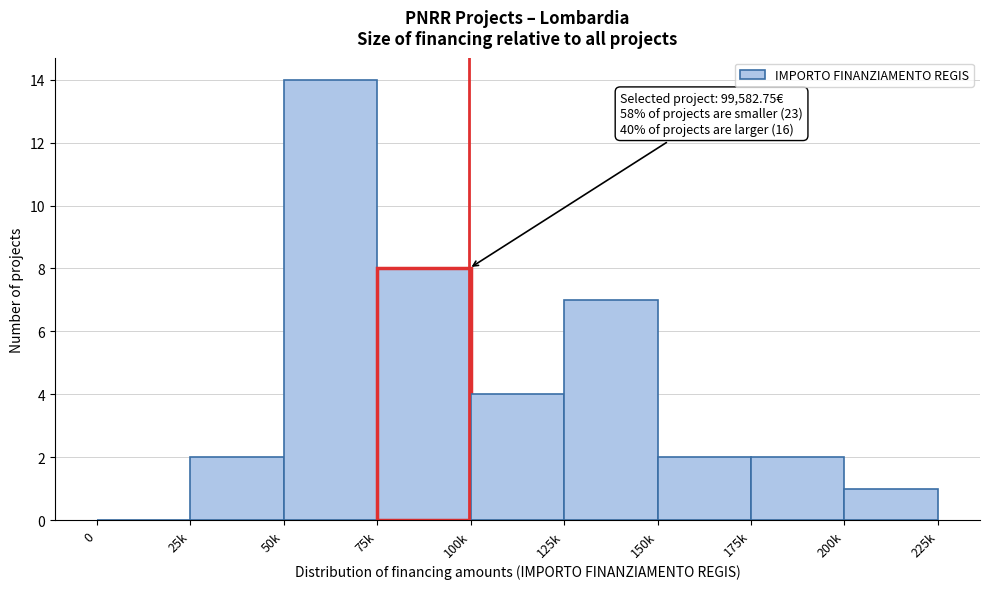

Reading left to right, what are all the values shown in this chart?

0=0	25k=2	50k=14	75k=8	100k=4	125k=7	150k=2	175k=2	200k=1